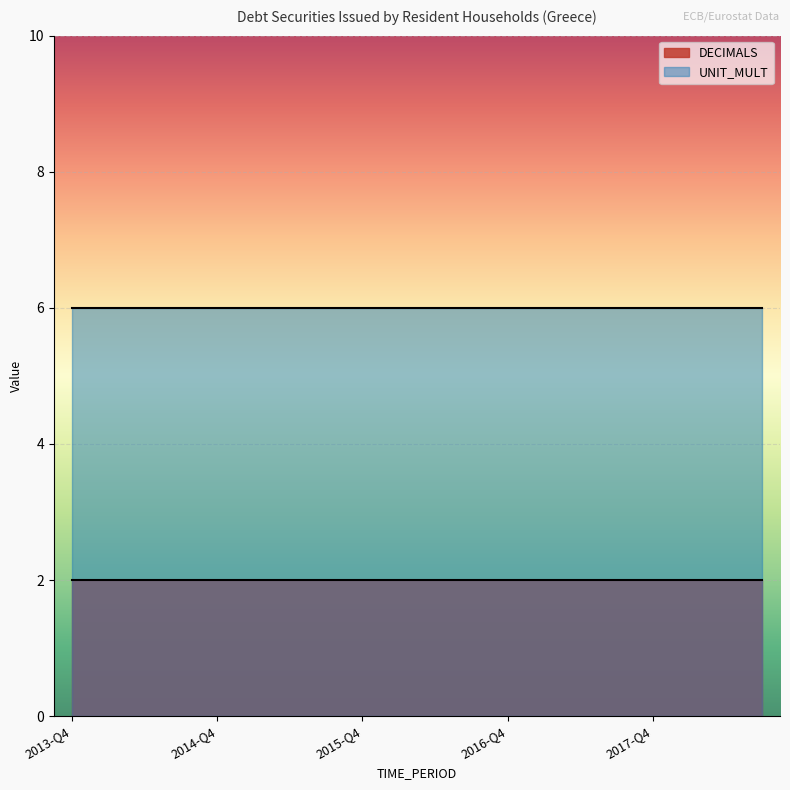

Count the number of data series in this chart.

2